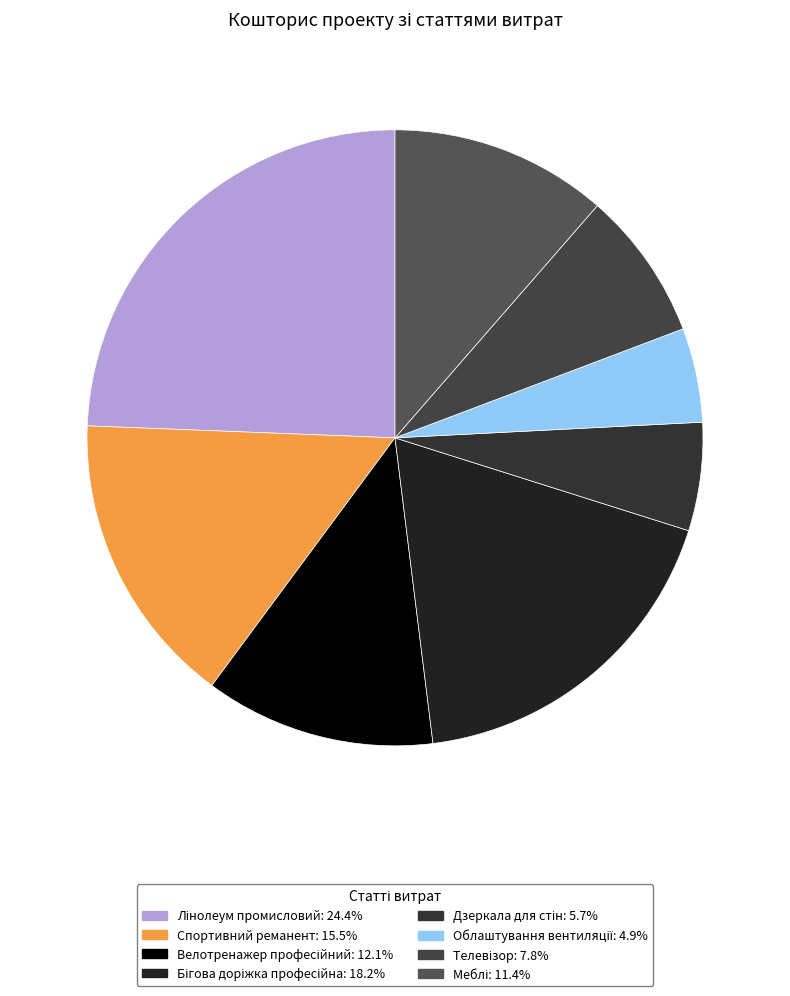

How many segments does this pie chart have?

8